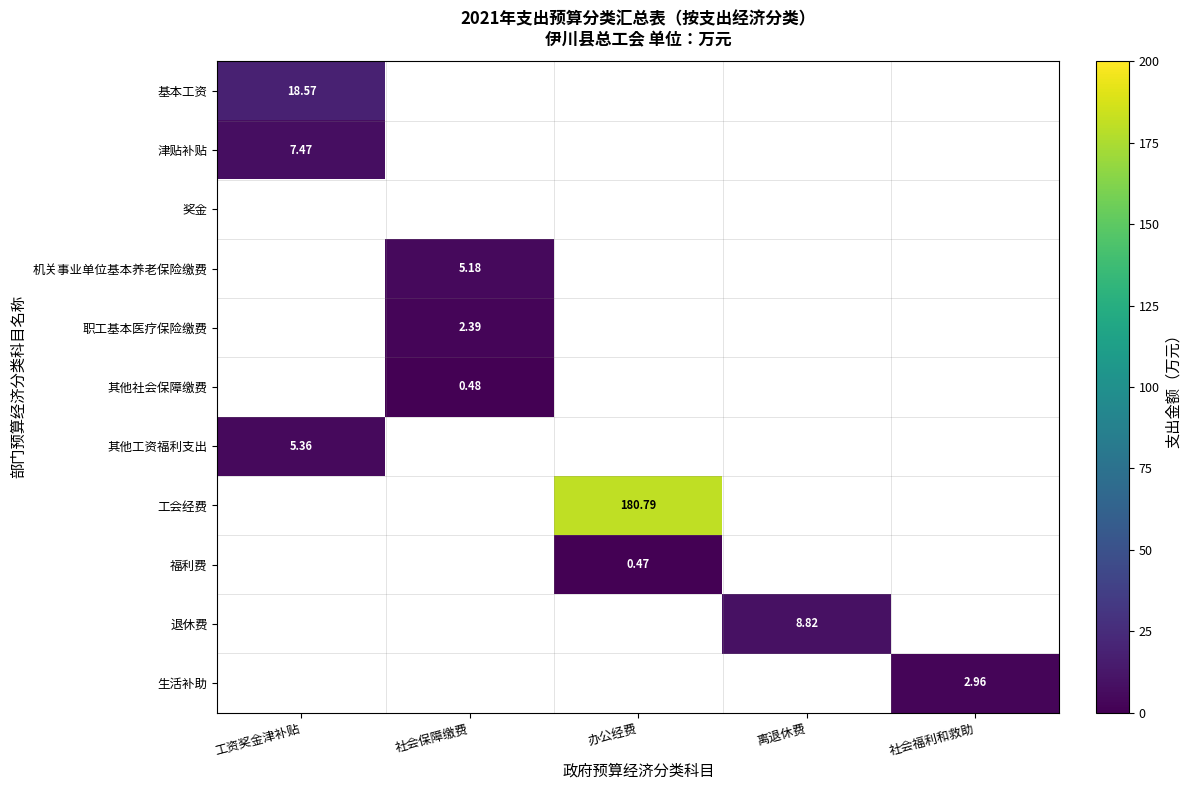

Rank the categories by 工会经费 value from highest to lowest.

办公经费, 工资奖金津补贴, 社会保障缴费, 离退休费, 社会福利和救助